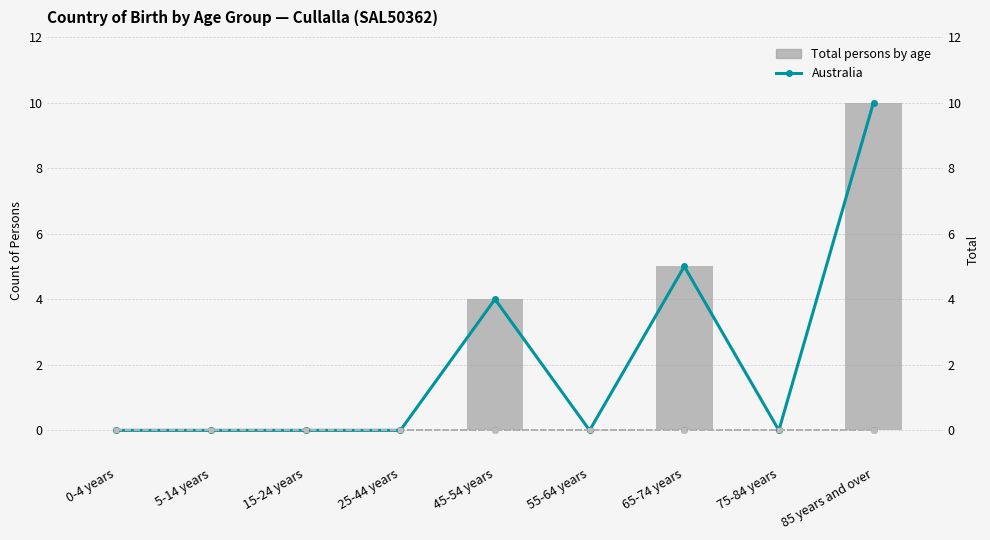

Are the bars grouped side by side (vs. stacked)?

Yes